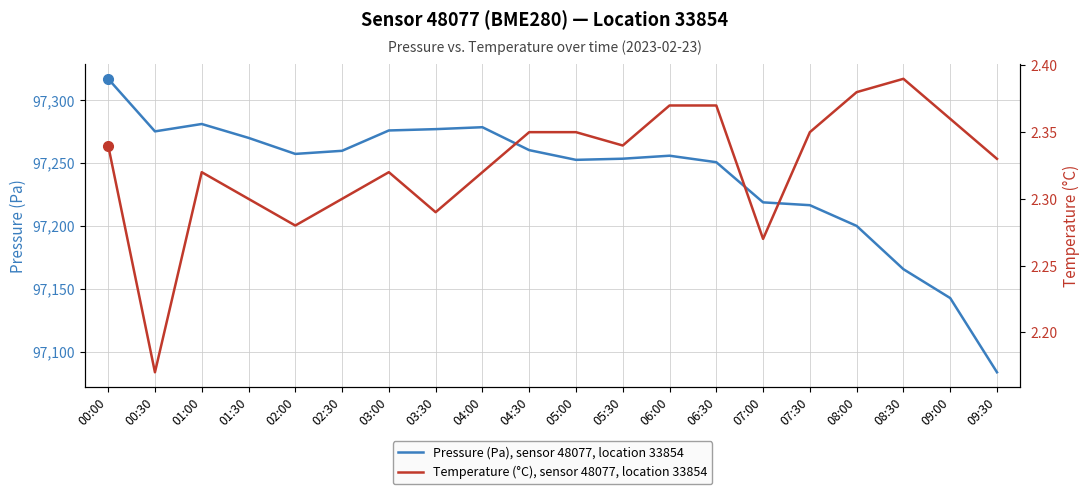

What is the approximate value of Temperature (°C), sensor 48077, location 33854 at 03:30?

2.3